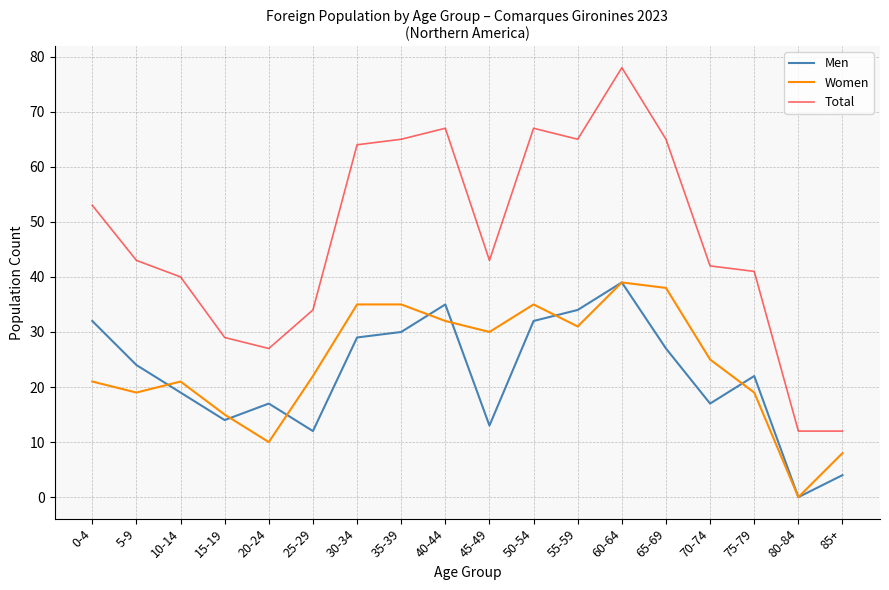

What is the sum of the Total values at 70-74 and 5-9?

85